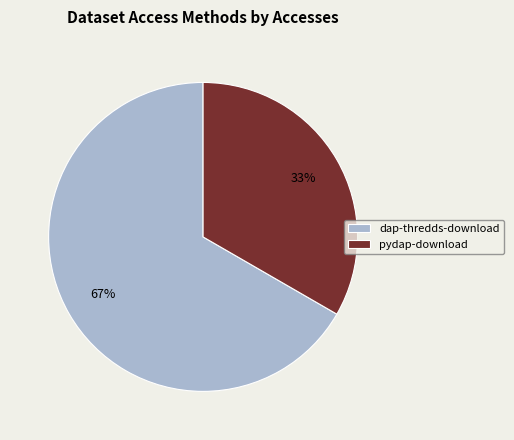

To the nearest percent, what is the average slice percentage?

50%